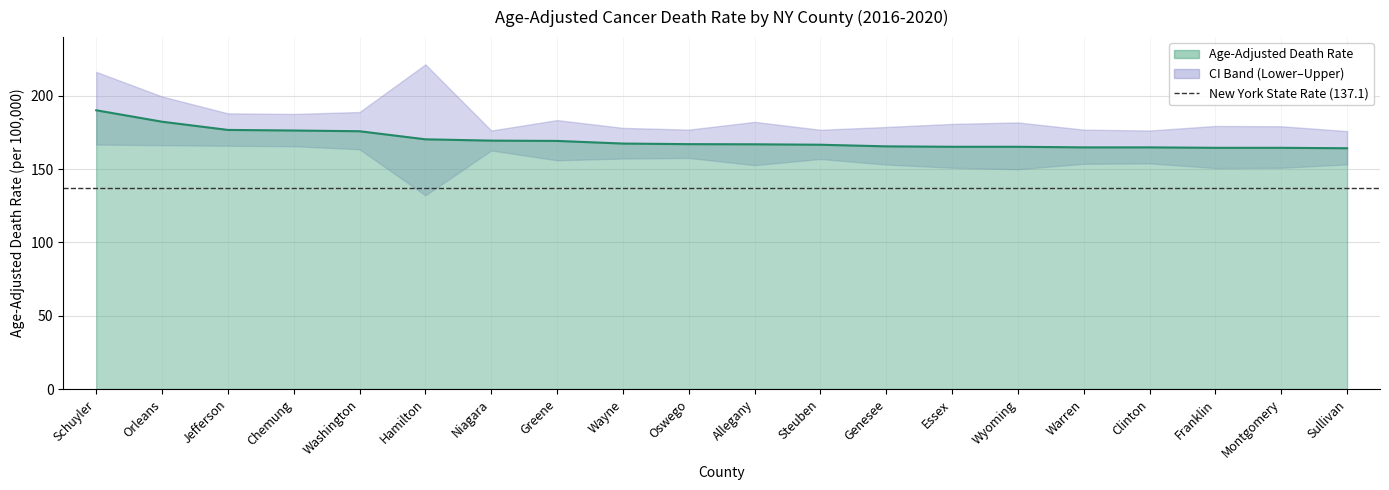

True or false: Upper CI (Rate) has a value of 179.4 at Franklin.

True